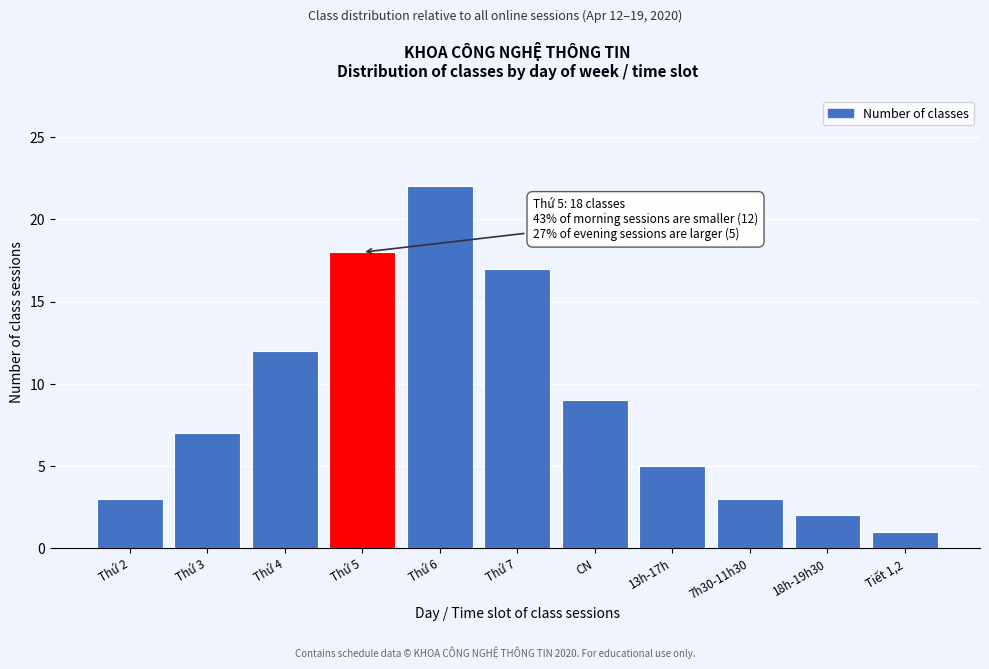

Reading right to left, what are all the values shown in this chart?

1	2	3	5	9	17	22	18	12	7	3